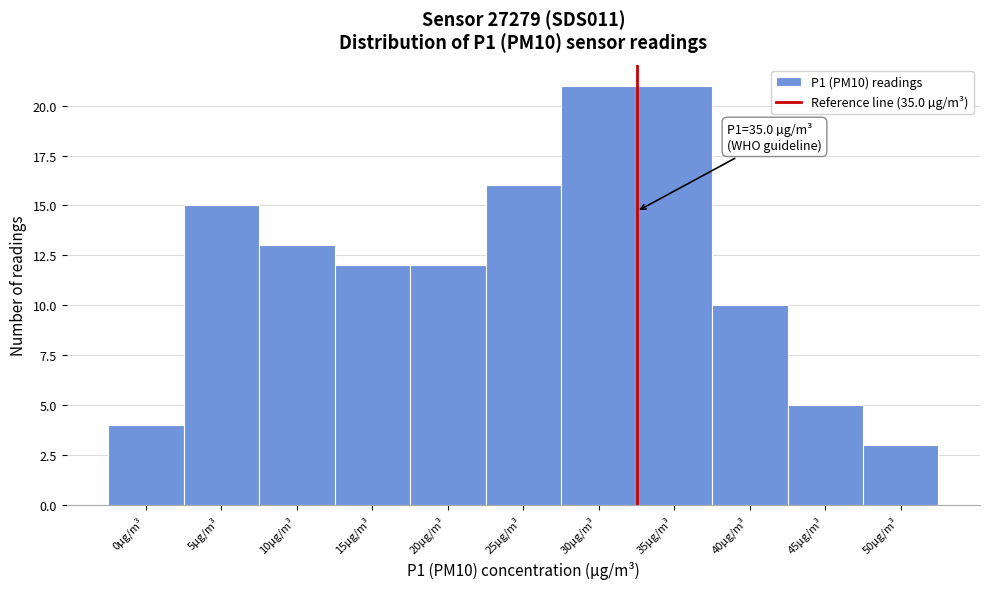

Reading left to right, transcribe all the data shown in this chart.

0µg/m³=4	5µg/m³=15	10µg/m³=13	15µg/m³=12	20µg/m³=12	25µg/m³=16	30µg/m³=21	35µg/m³=21	40µg/m³=10	45µg/m³=5	50µg/m³=3